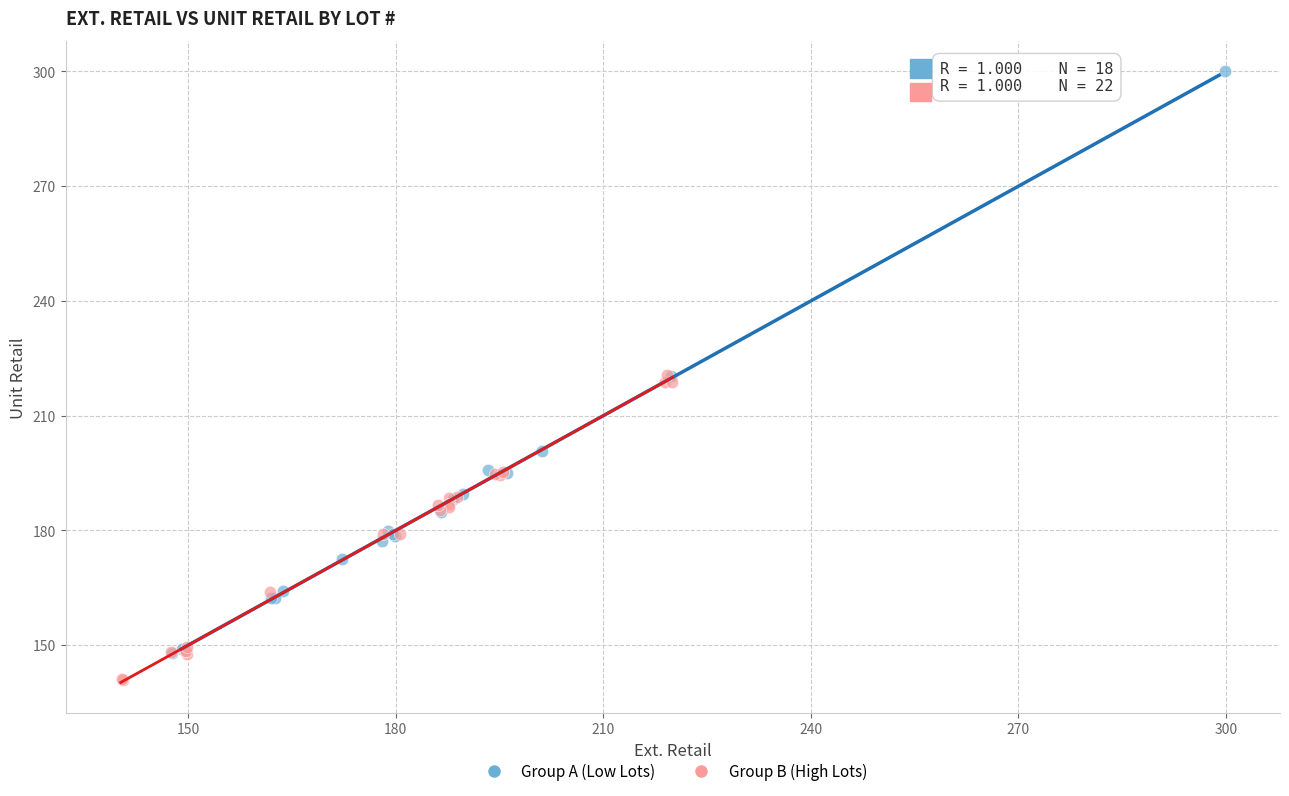

Which series reaches the maximum Y coordinate?

Group A (Low Lots)